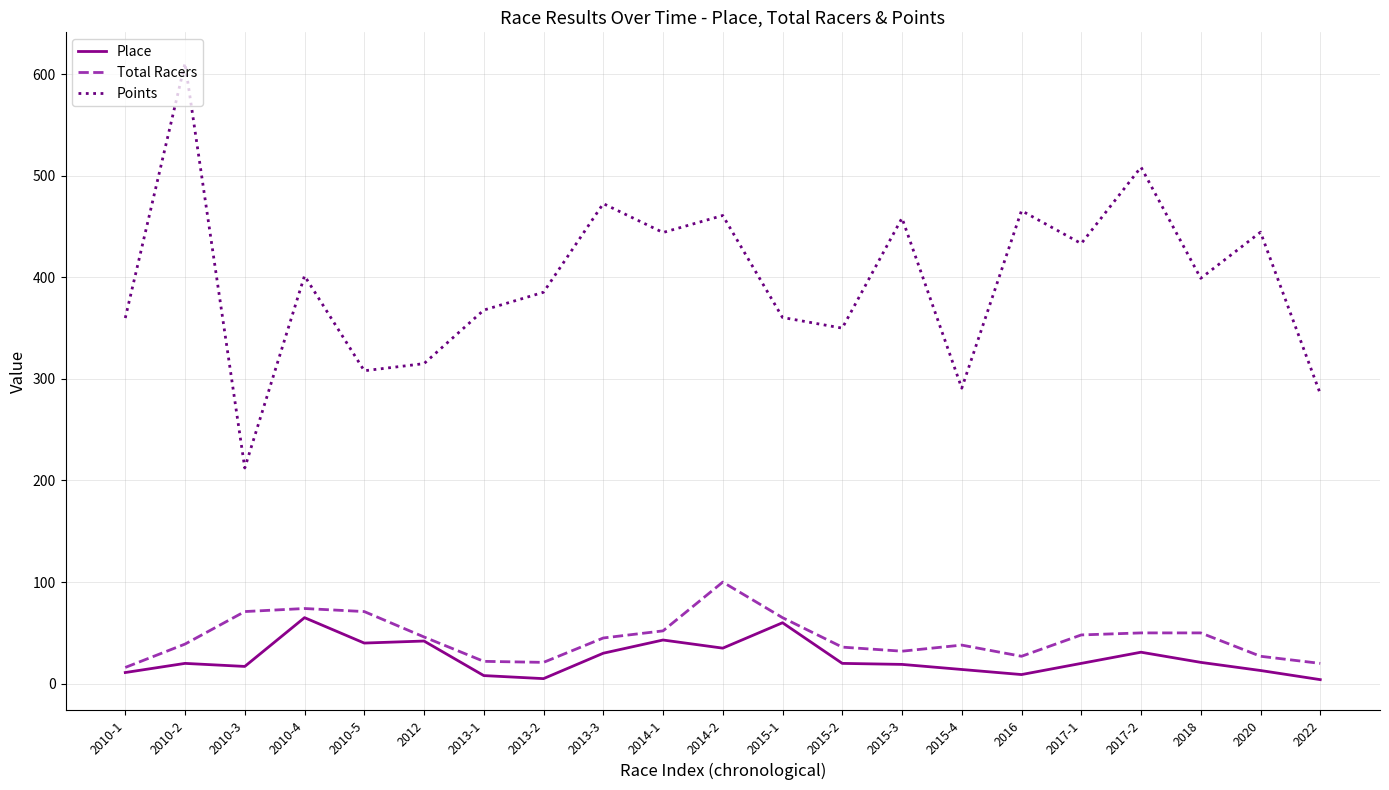

Rank the series at 2013-1 from lowest to highest value.

Place, Total Racers, Points